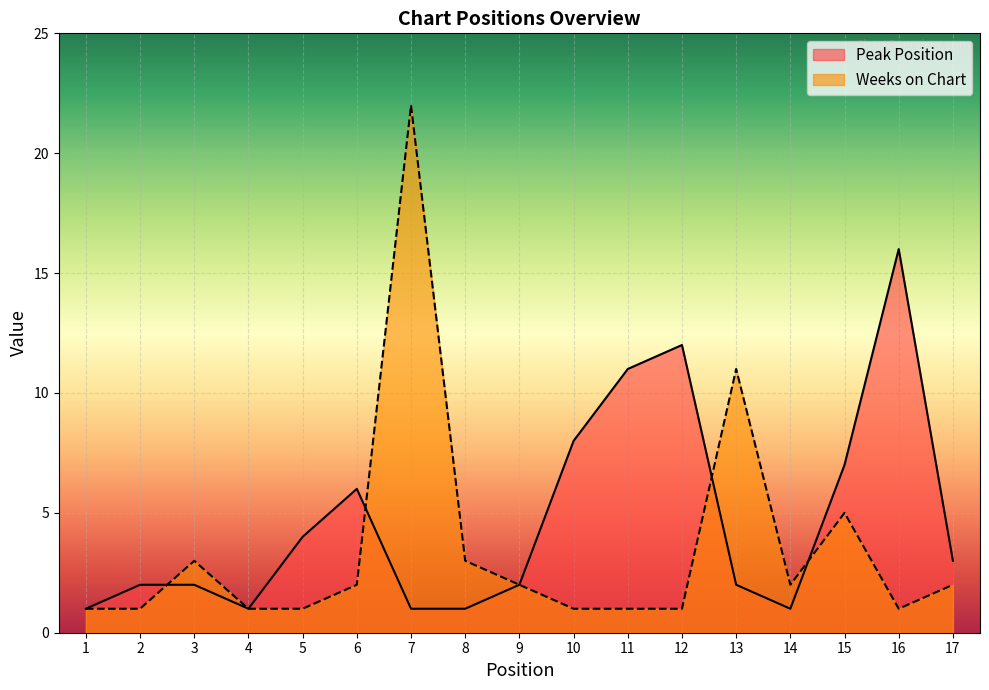

Where is the first local minimum for Weeks on Chart?

14